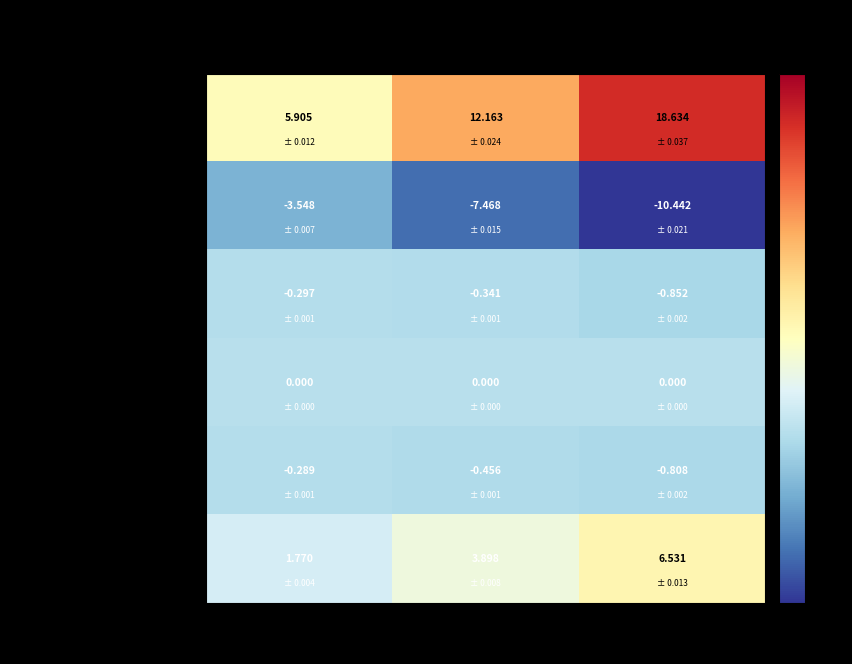

Between 2Q 2019 and 3Q 2019, which series saw the biggest shift?

Receipt from customers